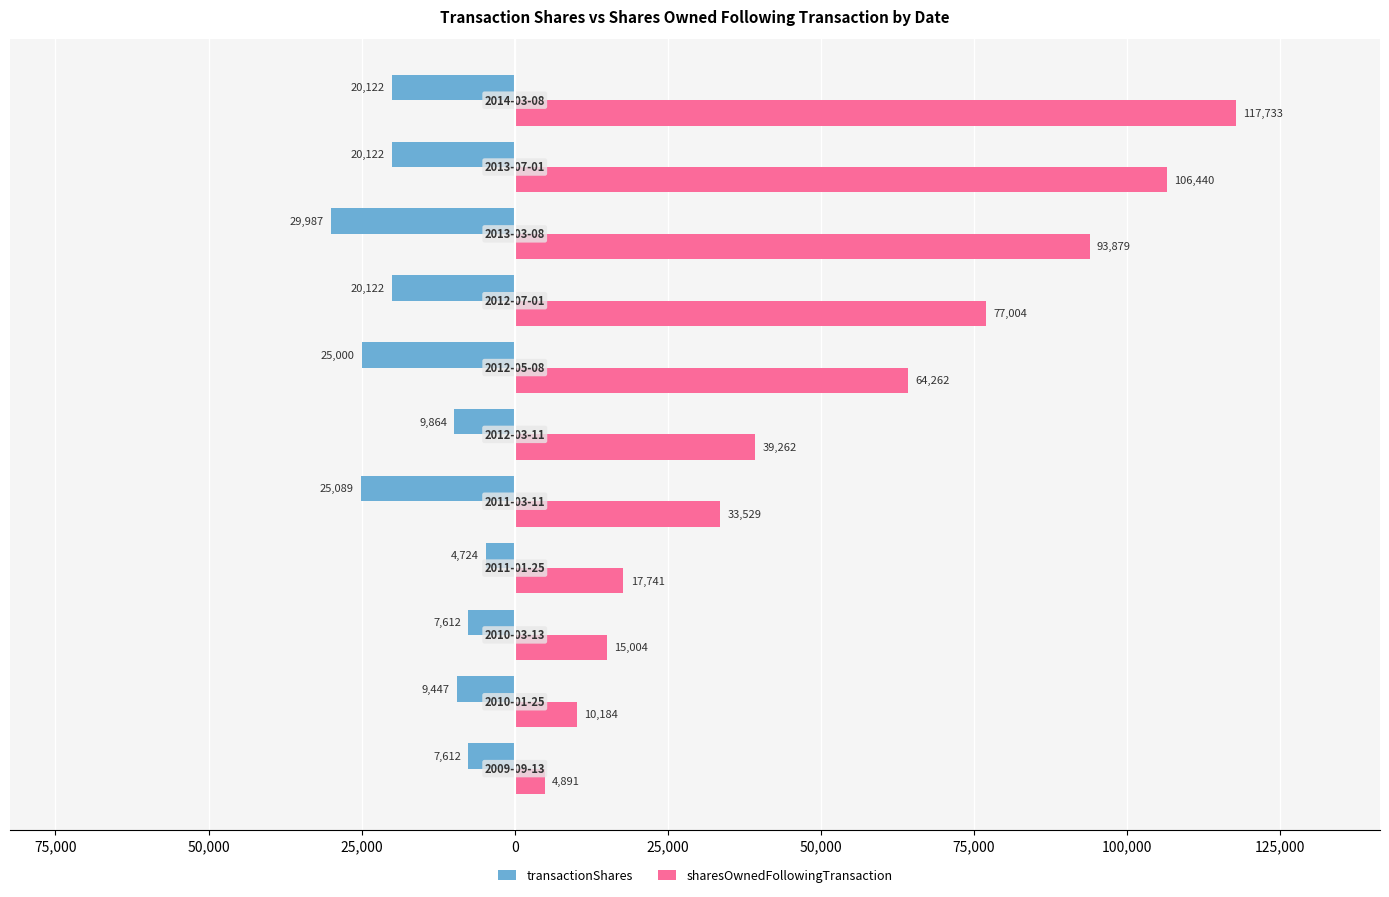

What are all the series names shown in the legend?

transactionShares, sharesOwnedFollowingTransaction